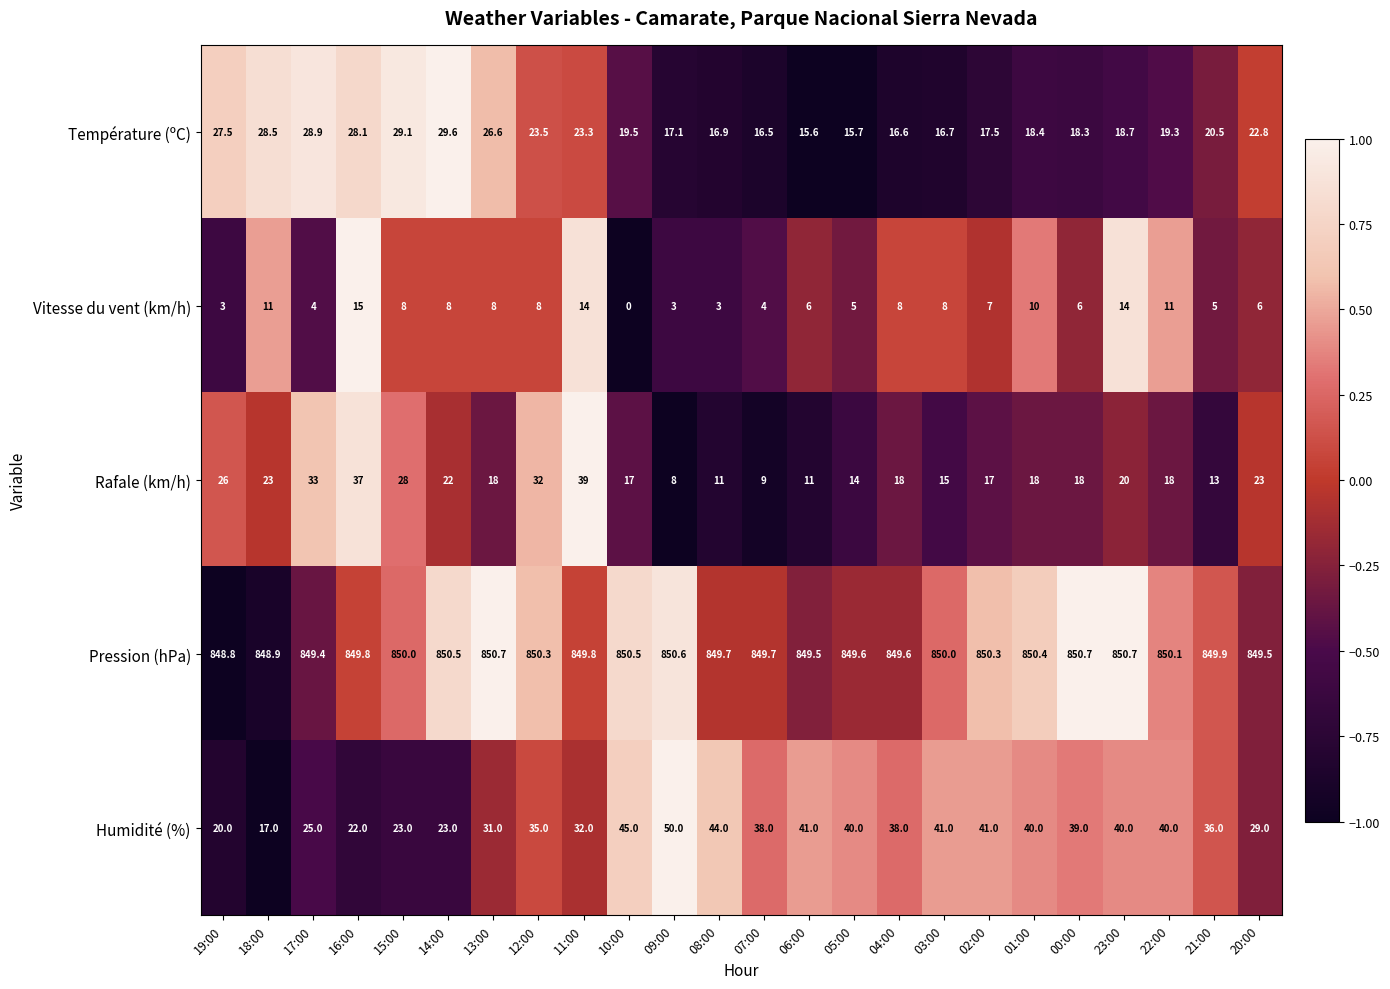

What is the total value across all series at 06:00?

923.1